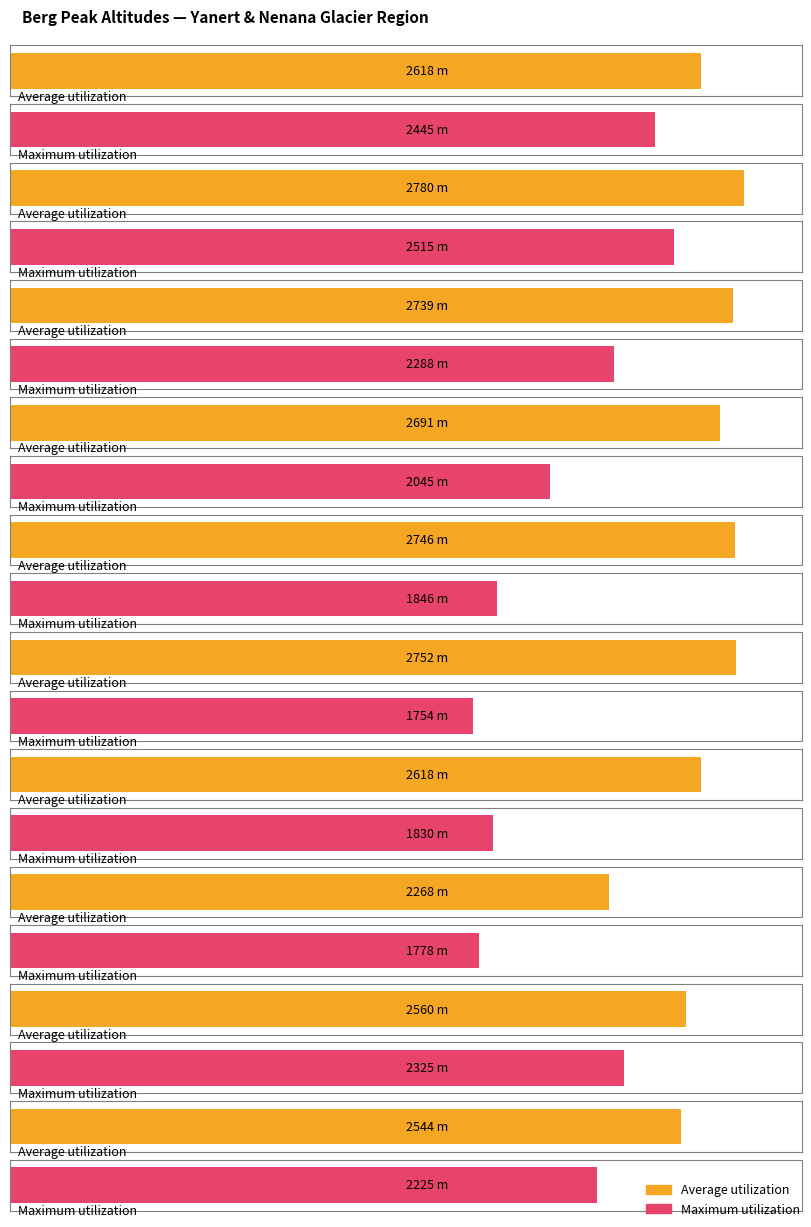

What are all the series names shown in the legend?

Average utilization, Maximum utilization